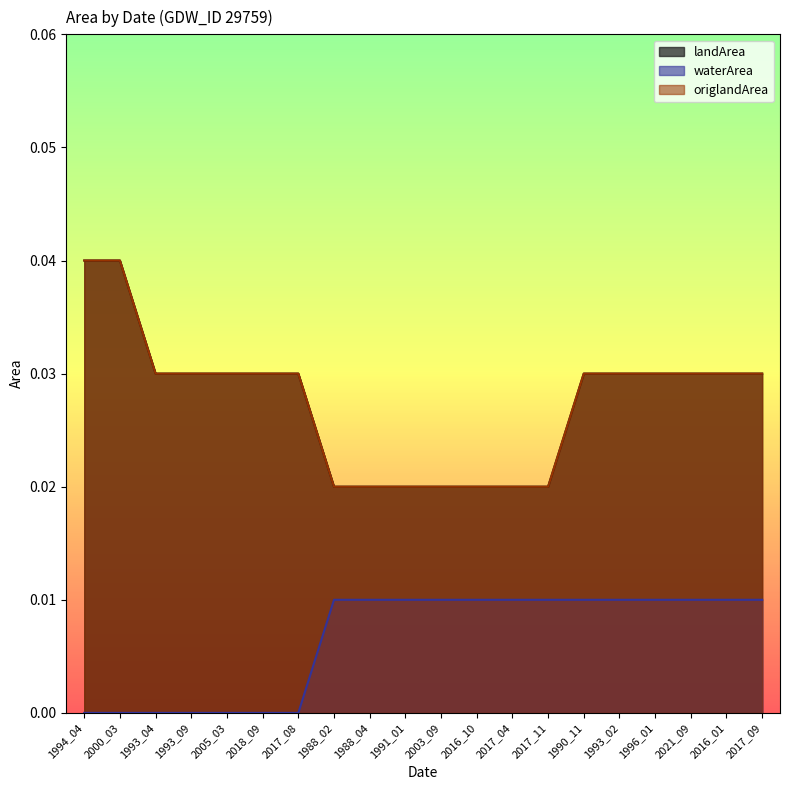

What position from the right is 2003_09?

10